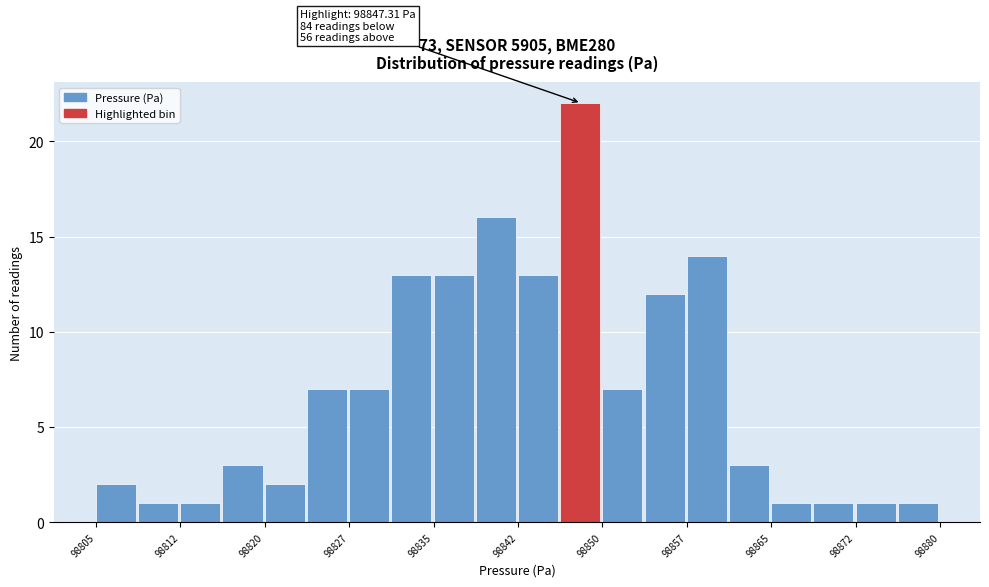

Read against the x-axis, roughly where is the centre of the tallest bar?

98848